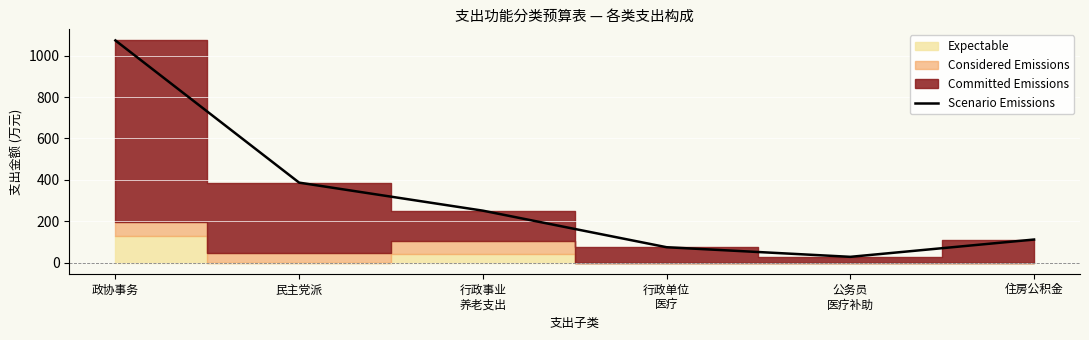

How many data points does each series have?

6